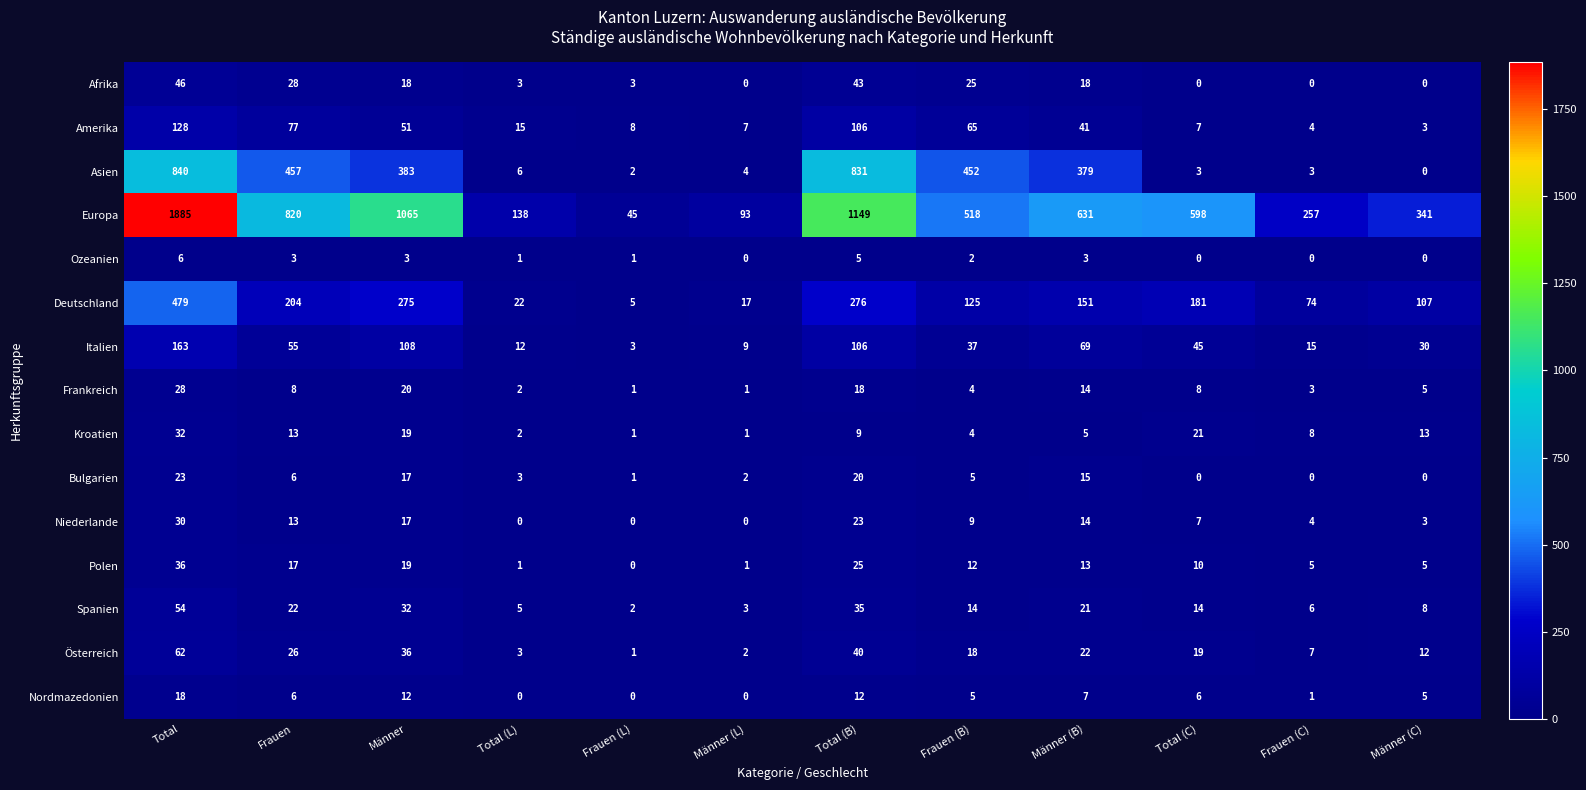

Where does the Bulgarien series first go above 5?

Total